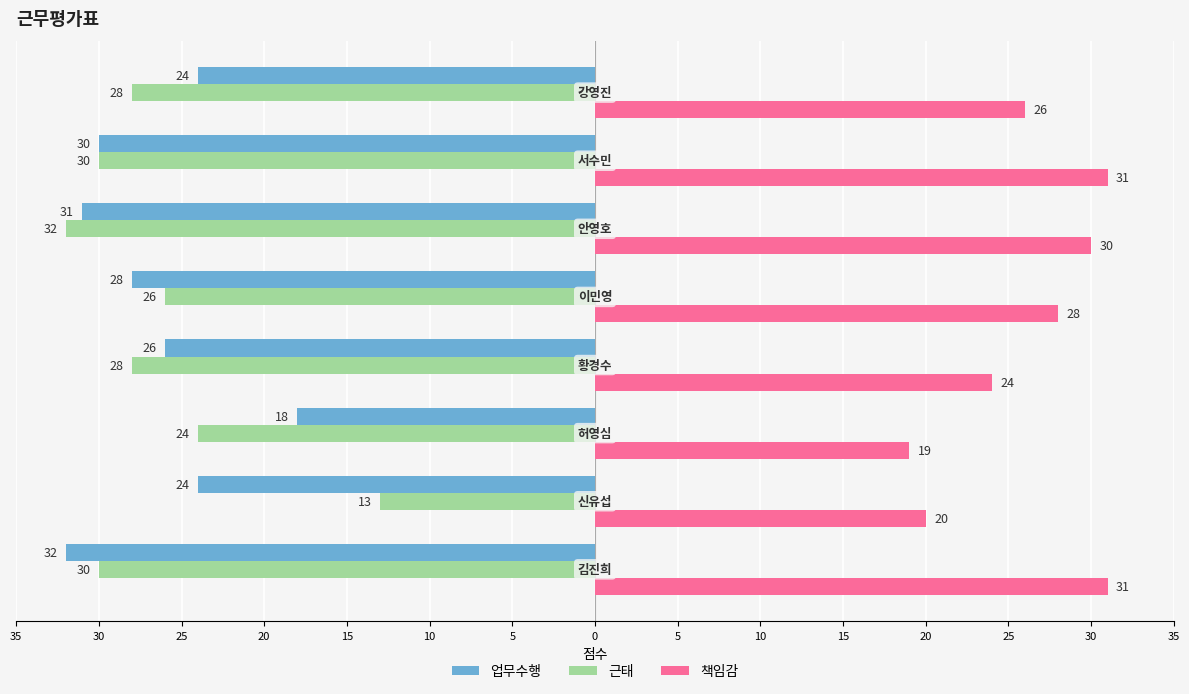

What are all the series names shown in the legend?

업무수행, 근태, 책임감